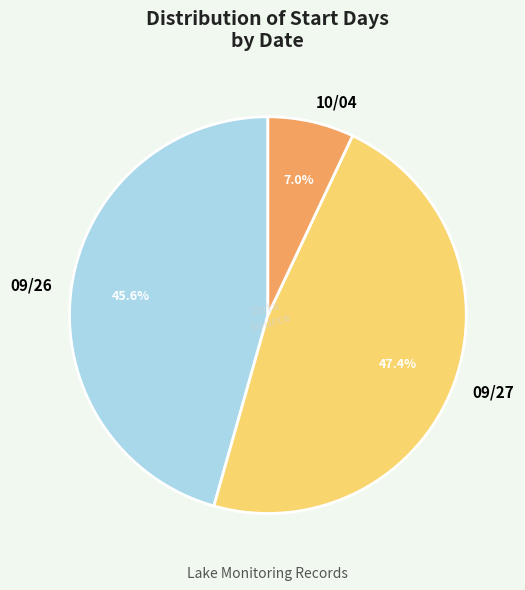

What portion of the pie excludes 09/26?

54.4%